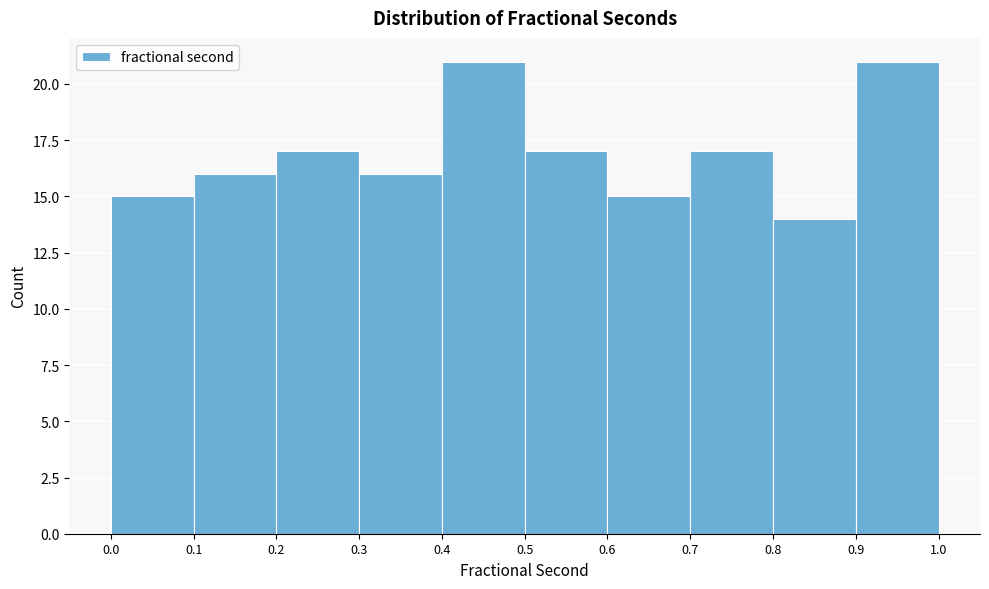

How tall is the bar that spans 0.1 to 0.2 on the x-axis? The values are not printed on the chart, so give them approximately, as read against the axis.

16